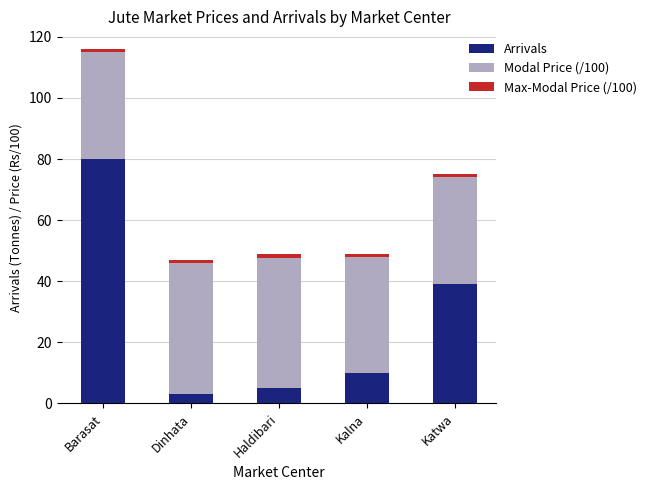

Rank the categories by Arrivals value from lowest to highest.

Dinhata, Haldibari, Kalna, Katwa, Barasat